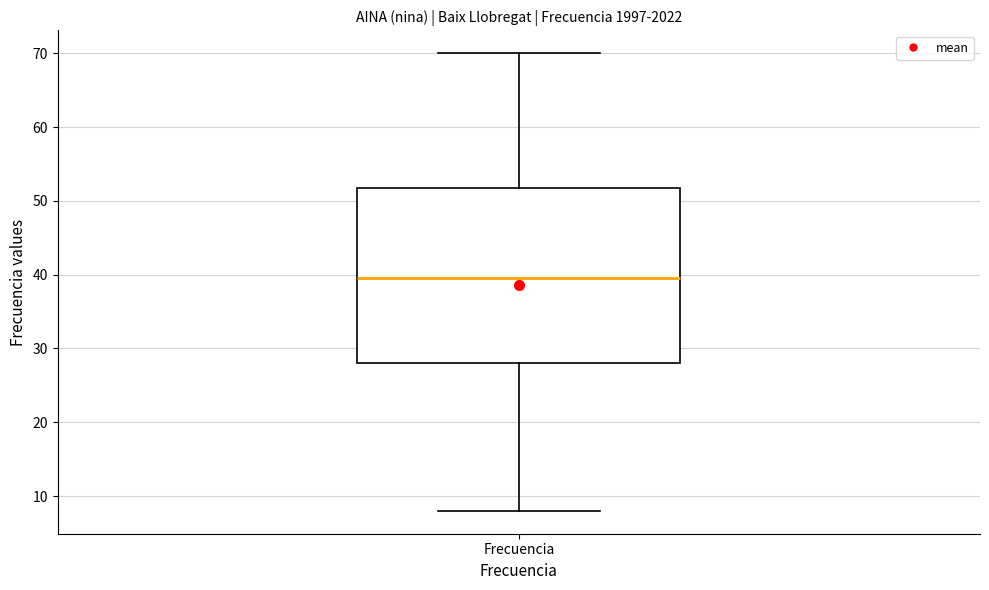

Where does the upper whisker of the box for Frecuencia end on the y-axis? The values are not printed on the chart, so give them approximately, as read against the axis.

70